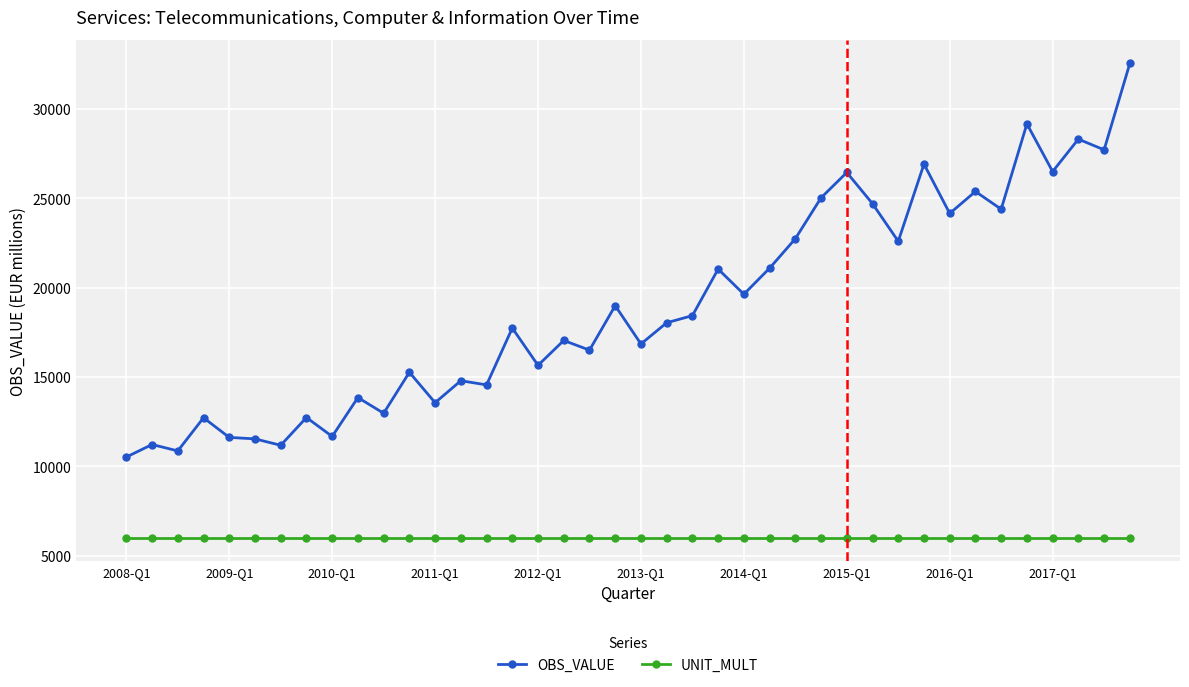

True or false: OBS_VALUE and UNIT_MULT intersect in this chart.

False